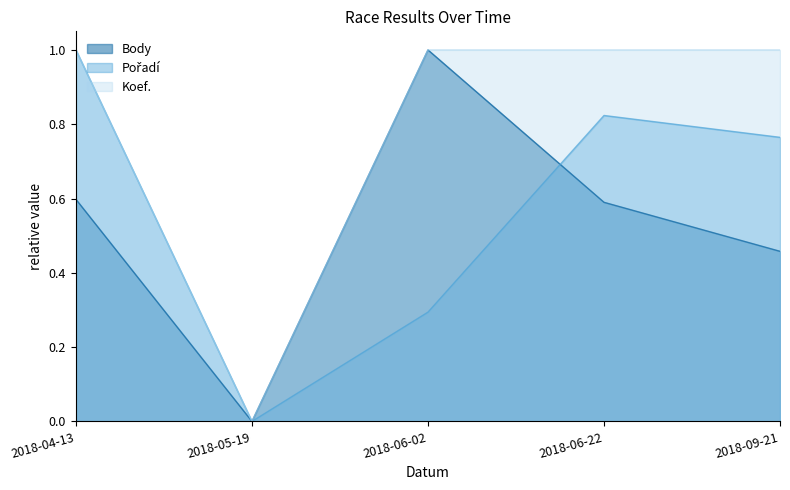

What is the spread (max minus min) of values at 2018-06-22?

0.4